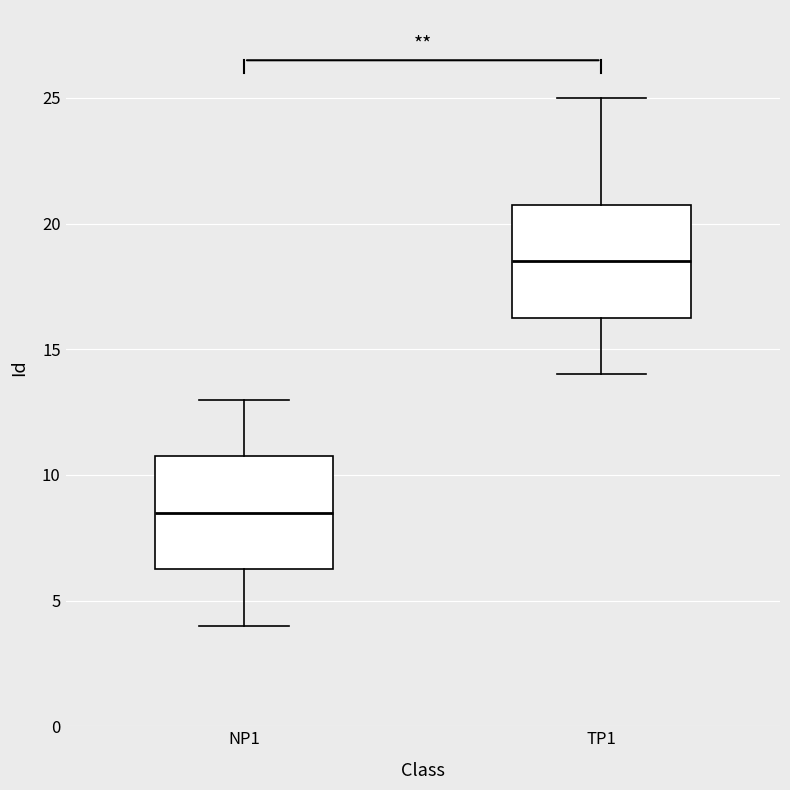

Where is the lower edge of the box for TP1 on the y-axis? The values are not printed on the chart, so give them approximately, as read against the axis.

16.5